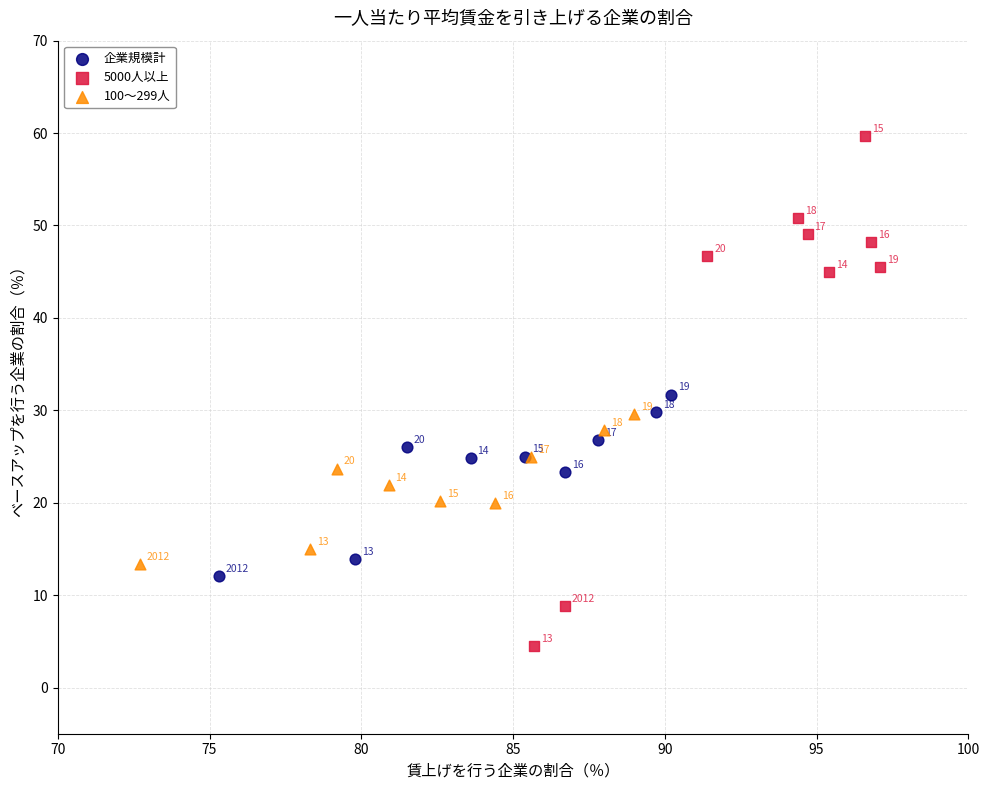

Which series has the largest Y range (max minus min)?

5000人以上